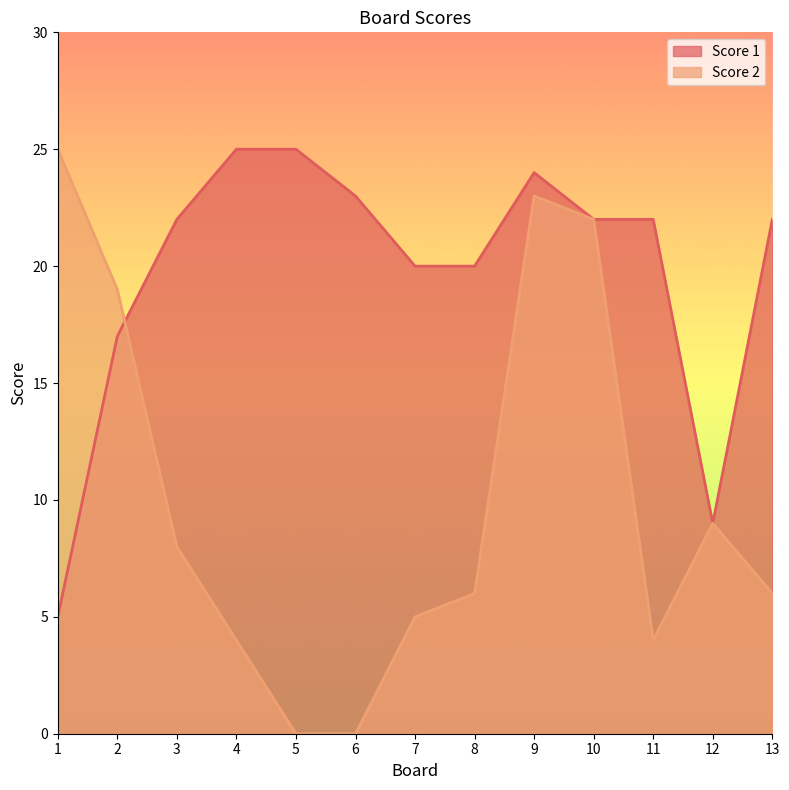

What is the minimum value for Score 1?

5